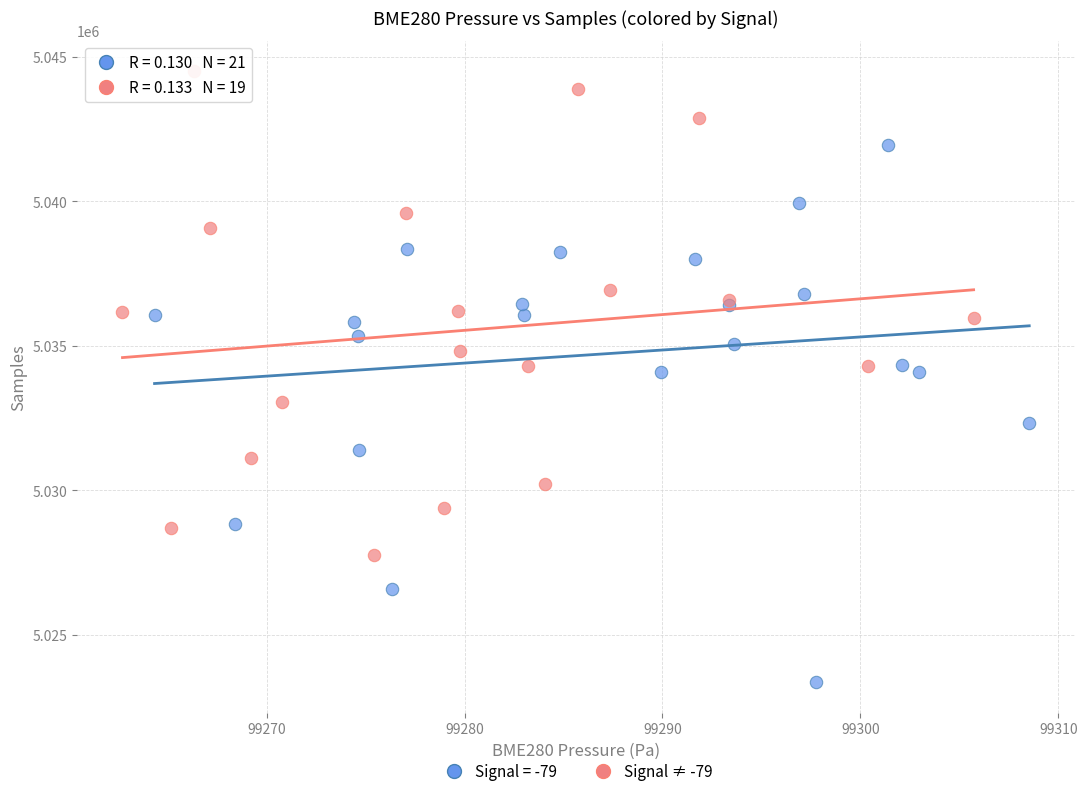

Which series contains the highest Y value?

Signal ≠ -79